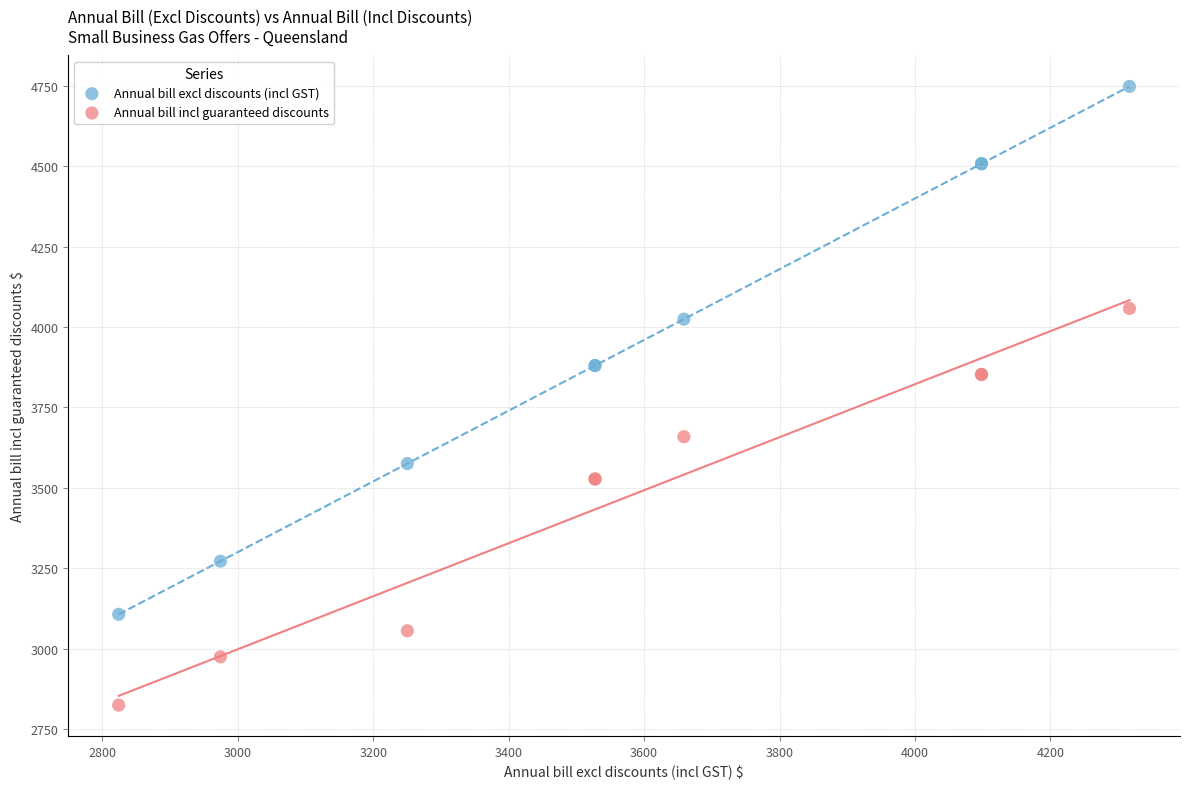

What are all the series names shown in the legend?

Annual bill excl discounts (incl GST), Annual bill incl guaranteed discounts